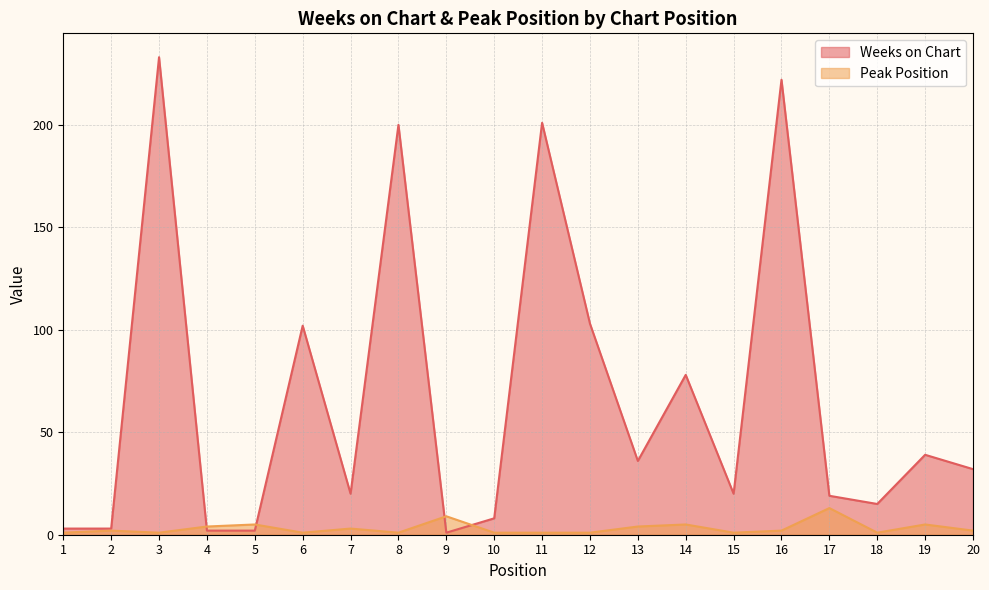

What is the value of the Peak Position point at the 9th from the left?

9